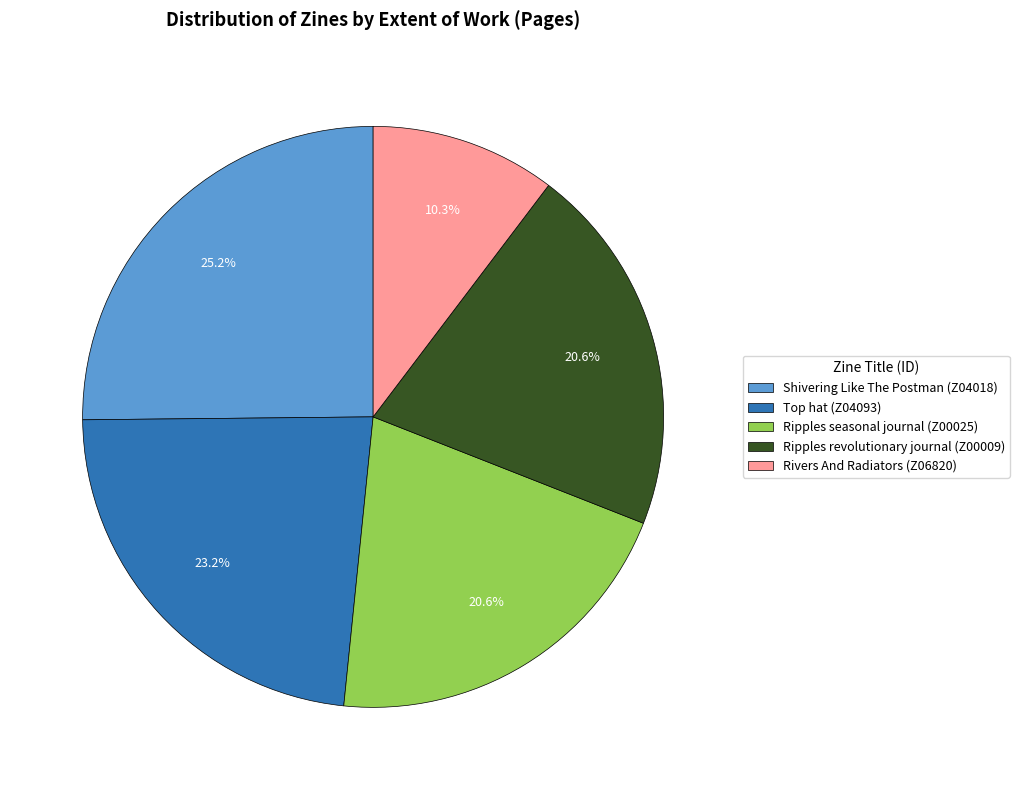

How many segments does this pie chart have?

5